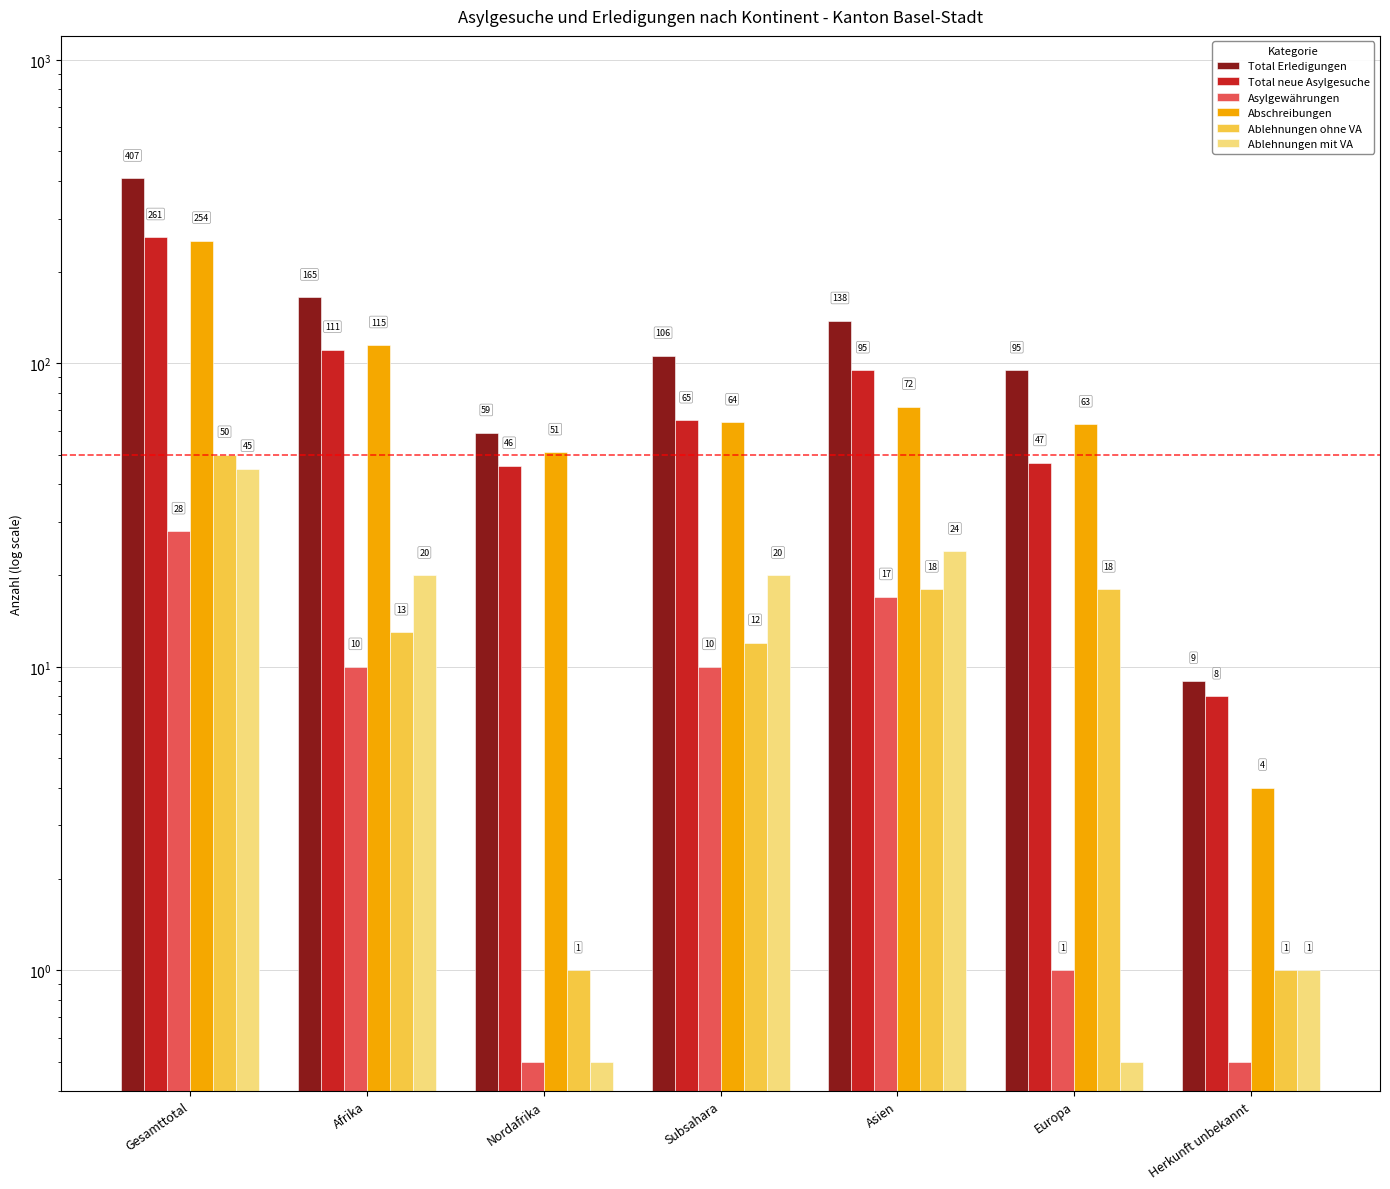

What position from the left is Nordafrika?

3